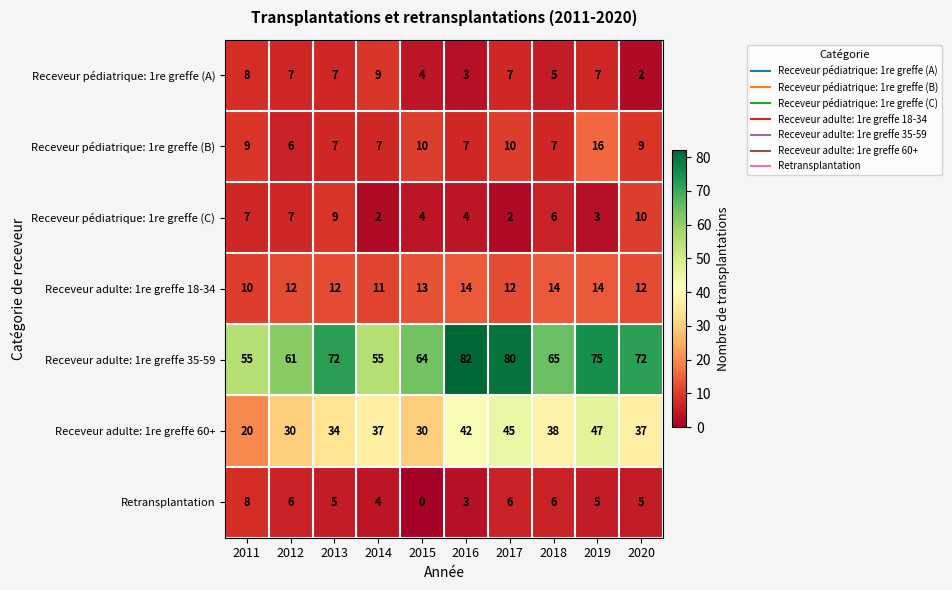

The Receveur pédiatrique: 1re greffe (B) series shows 16 at 2019. True or false?

True